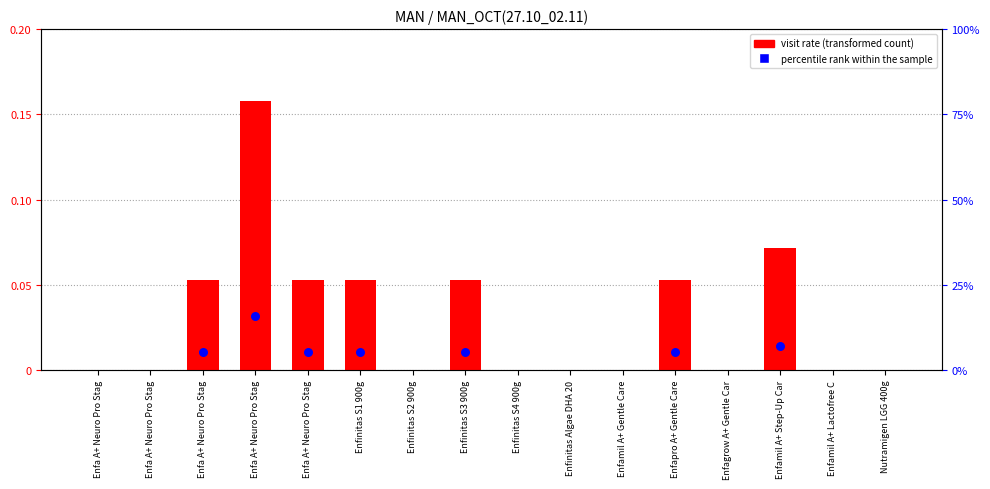

What is the change in value from Enfa A+ Neuro Pro Stag to Enfagrow A+ Gentle Car?

-0.2